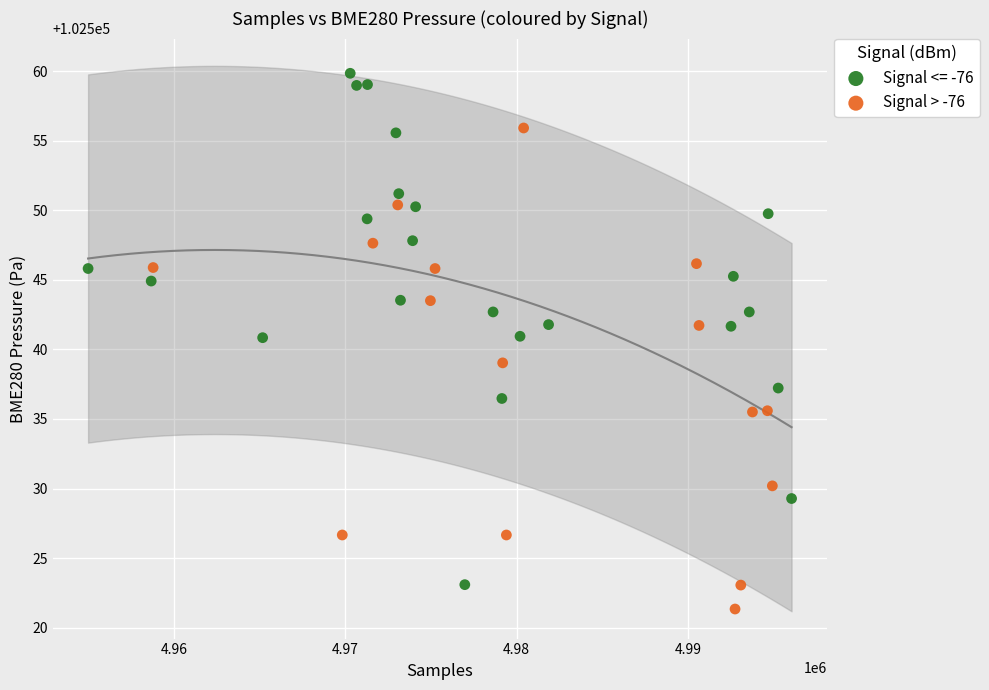

Which series contains the highest Y value?

Signal <= -76